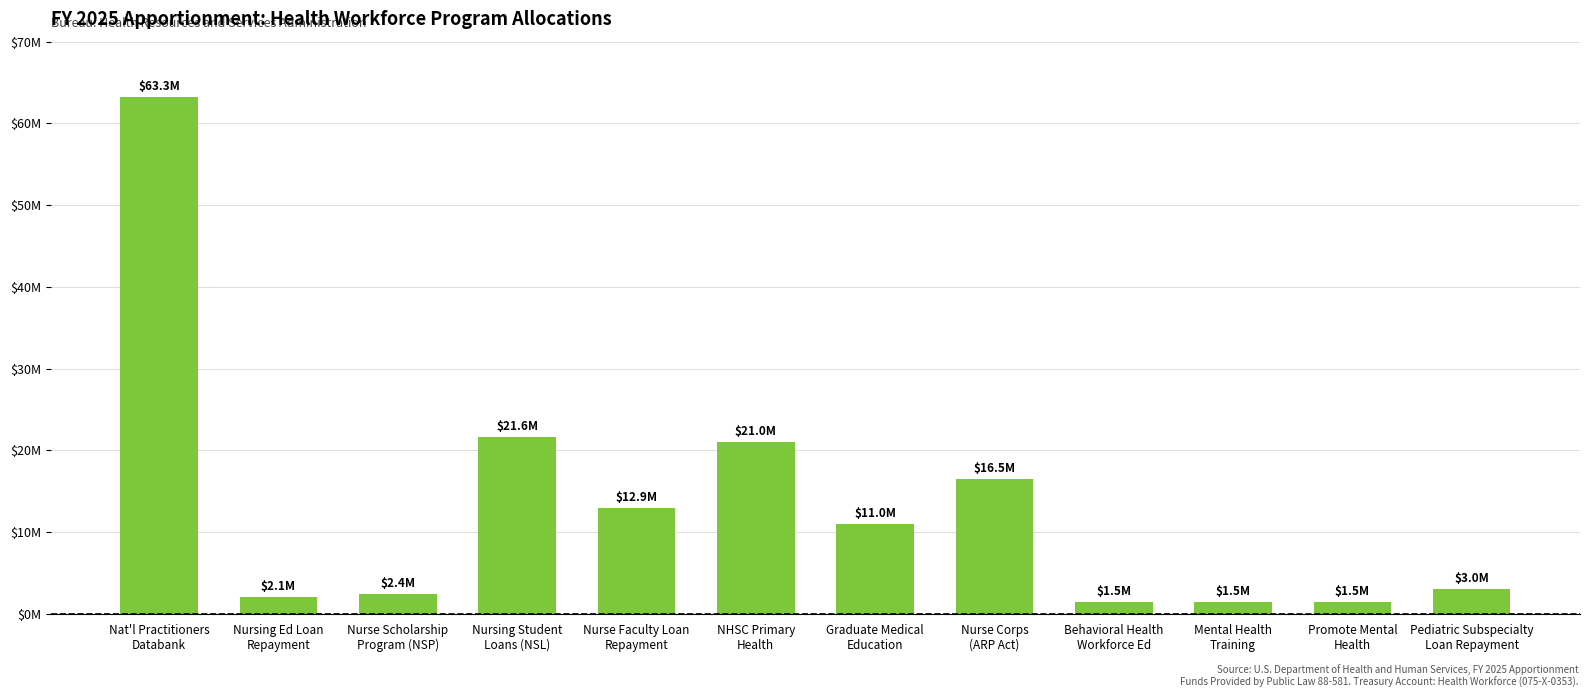

List the labels in order of value, smallest first.

Behavioral Health
Workforce Ed, Mental Health
Training, Promote Mental
Health, Nursing Ed Loan
Repayment, Nurse Scholarship
Program (NSP), Pediatric Subspecialty
Loan Repayment, Graduate Medical
Education, Nurse Faculty Loan
Repayment, Nurse Corps
(ARP Act), NHSC Primary
Health, Nursing Student
Loans (NSL), Nat'l Practitioners
Databank